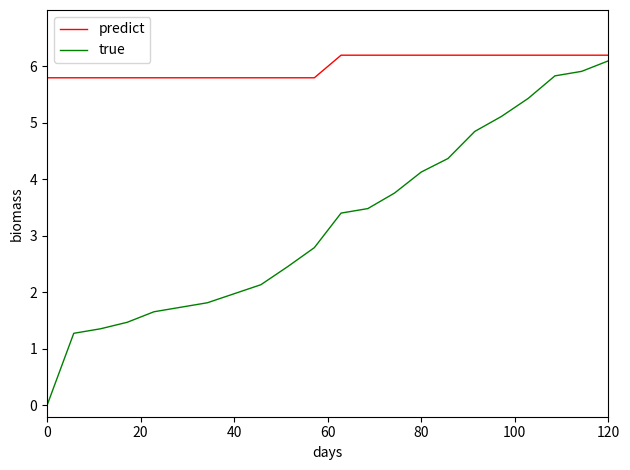

Does the chart display data point markers on the line(s)?

No